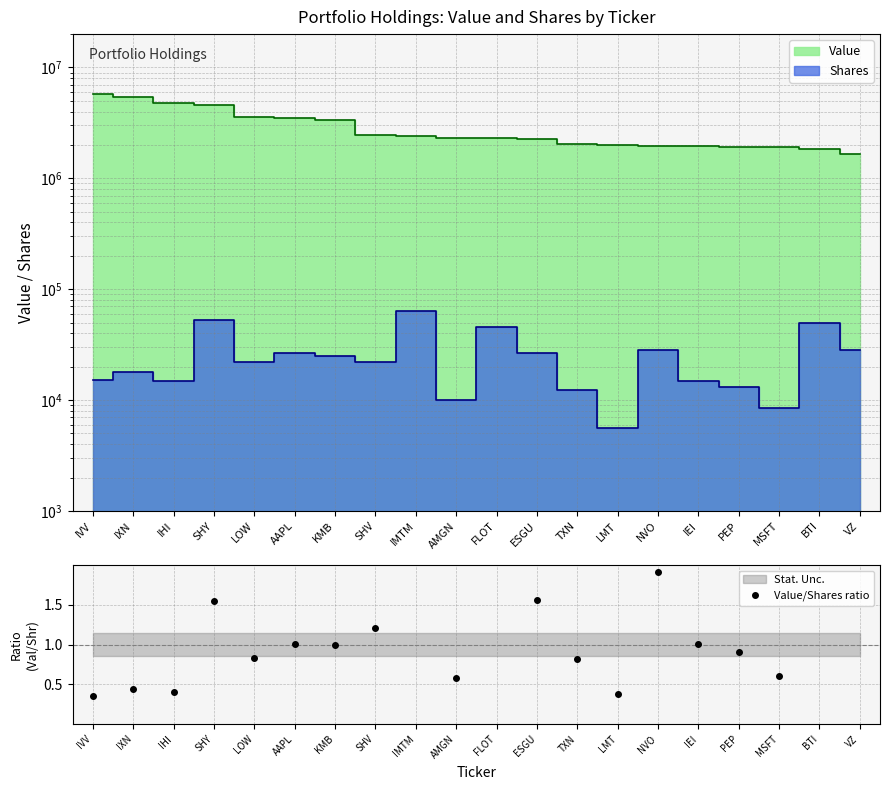

Reading left to right, what are all the values shown in this chart?

0.4	0.4	0.4	1.6	0.8	1.0	1.0	1.2	3.6	0.6	2.6	1.6	0.8	0.4	1.9	1.0	0.9	0.6	3.6	2.3